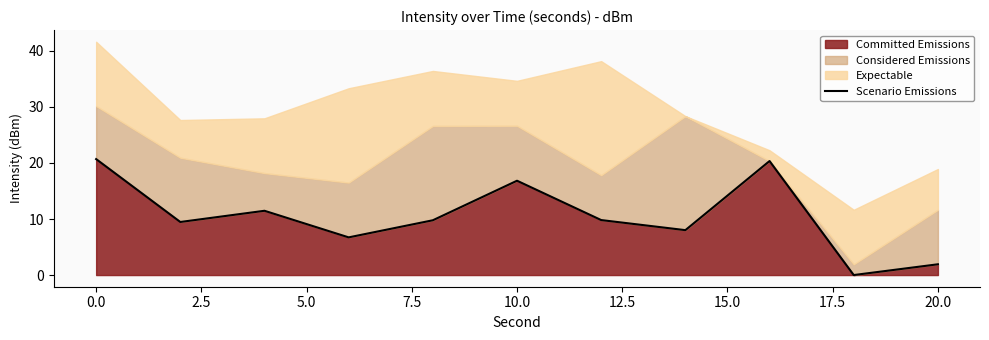

The value of Committed Emissions at 0.0 is 20.7. True or false?

True